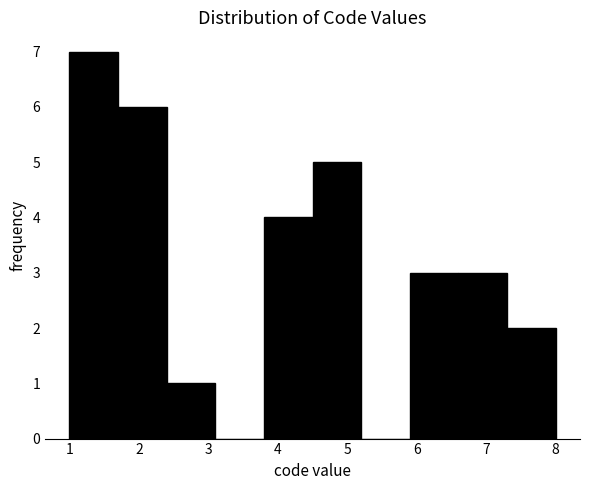

What is the height of the bar covering 7.3 to 8.0 on the x-axis? The values are not printed on the chart, so give them approximately, as read against the axis.

2